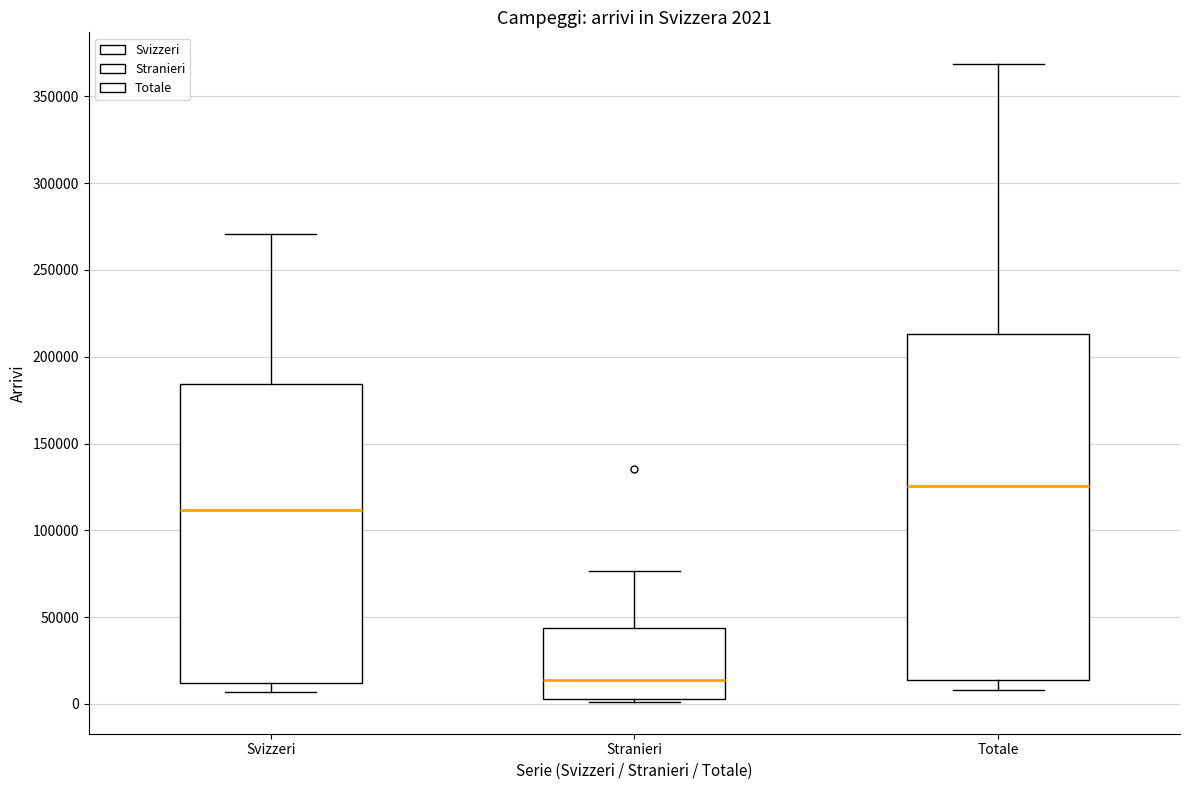

Which box is the tallest, from its lower edge to its upper edge?

Totale